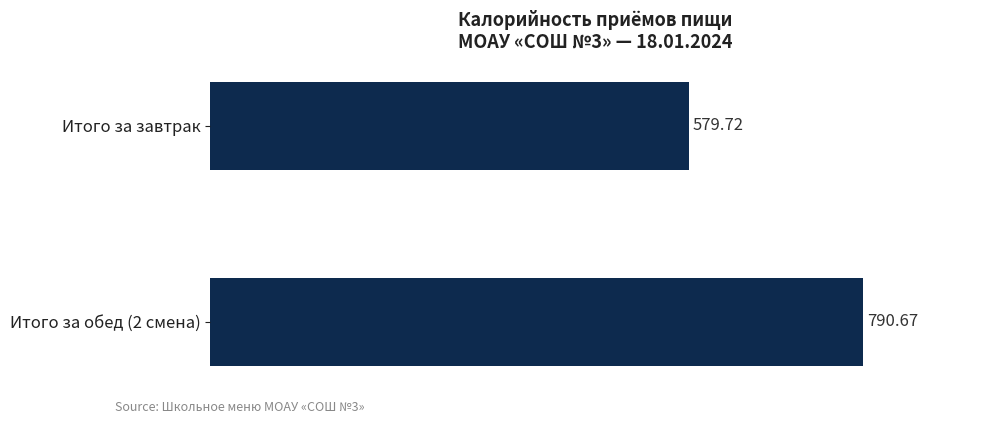

What is the maximum value shown in the chart?

790.7